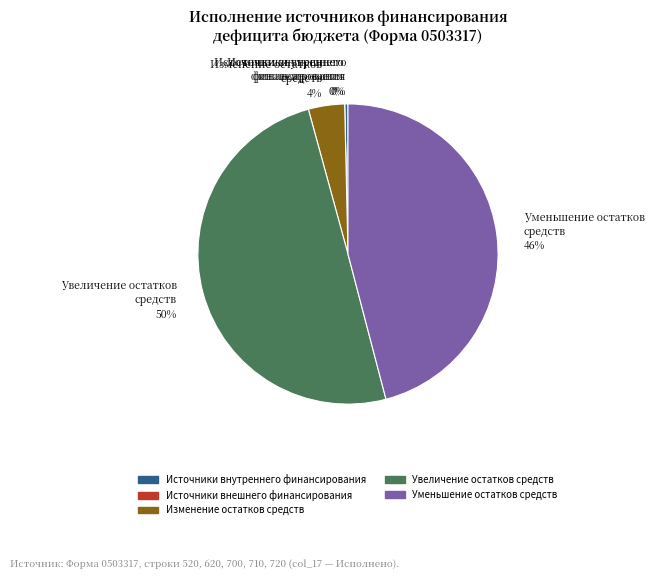

Is there any slice that represents more than half of the pie?

No